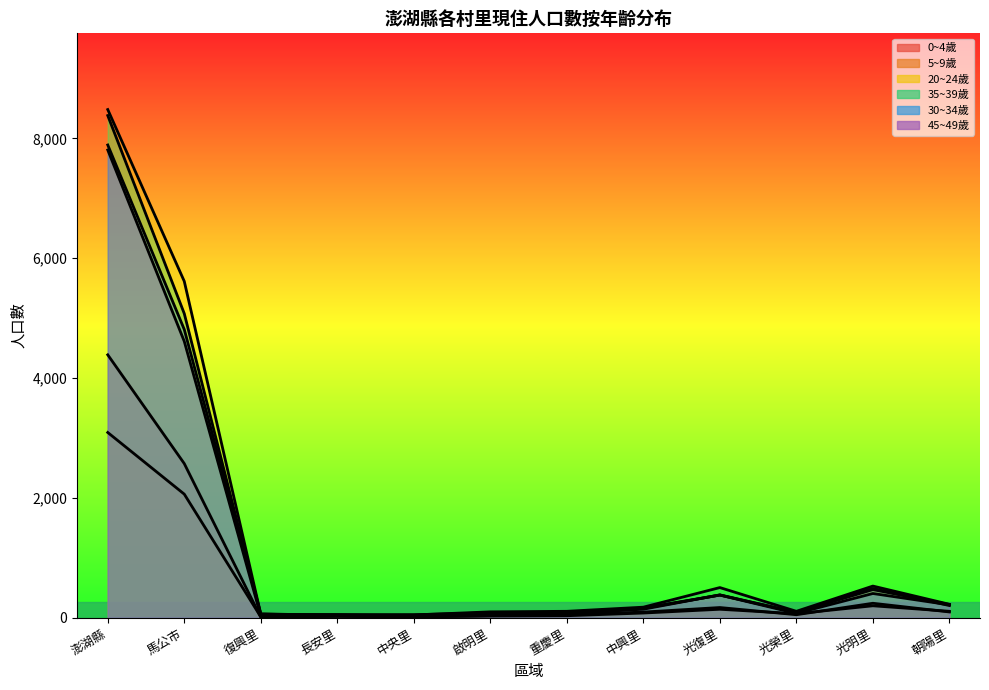

True or false: 20~24歲 has more than 0 points higher than both neighbors.

True